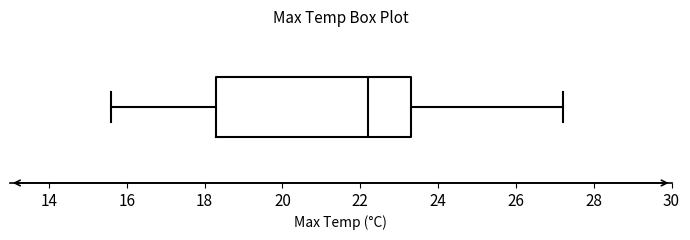

Where does the right whisker of the box end on the x-axis? The values are not printed on the chart, so give them approximately, as read against the axis.

27.2